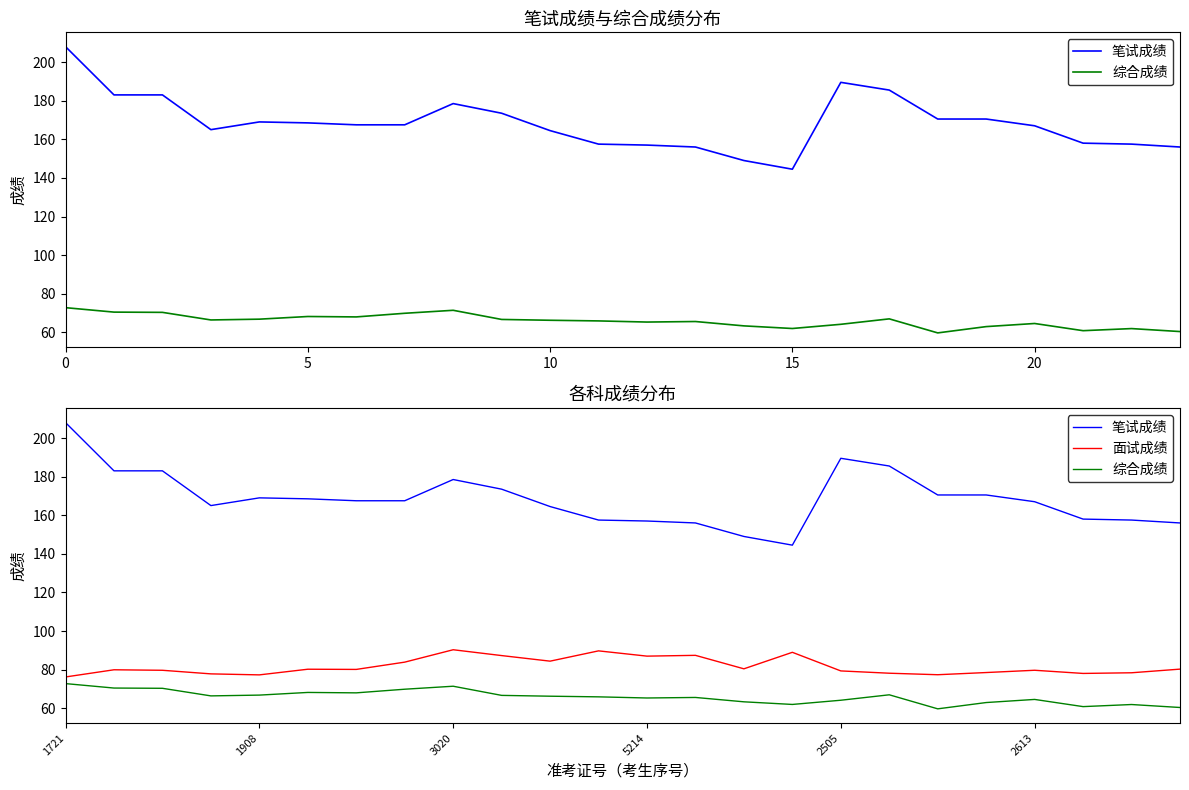

Reading right to left, list all the values displayed in this chart.

笔试成绩: 156.0	157.5	158.0	167.0	170.5	170.5	185.5	189.5	144.5	149.0	156.0	157.0	157.5	164.5	173.5	178.5	167.5	167.5	168.5	169.0	165.0	183.0	183.0	208.0
综合成绩: 60.4	61.9	60.8	64.6	63.0	59.7	67.0	64.2	62.0	63.3	65.6	65.3	65.9	66.2	66.7	71.4	69.9	68.0	68.2	66.8	66.4	70.3	70.5	72.8
面试成绩: 80.3	78.4	78.0	79.7	78.5	77.4	78.2	79.3	89.0	80.4	87.4	87.0	89.7	84.4	87.3	90.3	83.9	80.1	80.2	77.3	77.8	79.7	79.9	76.2